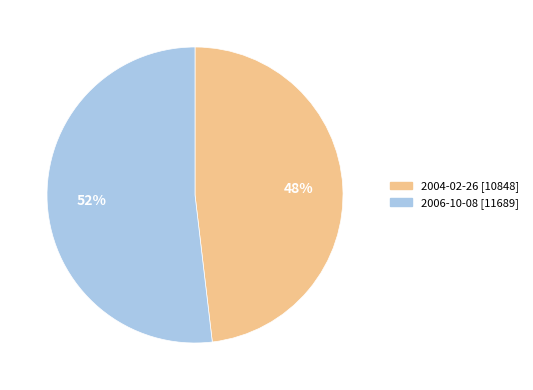

To the nearest percent, what portion does 2006-10-08 [11689] represent?

52%